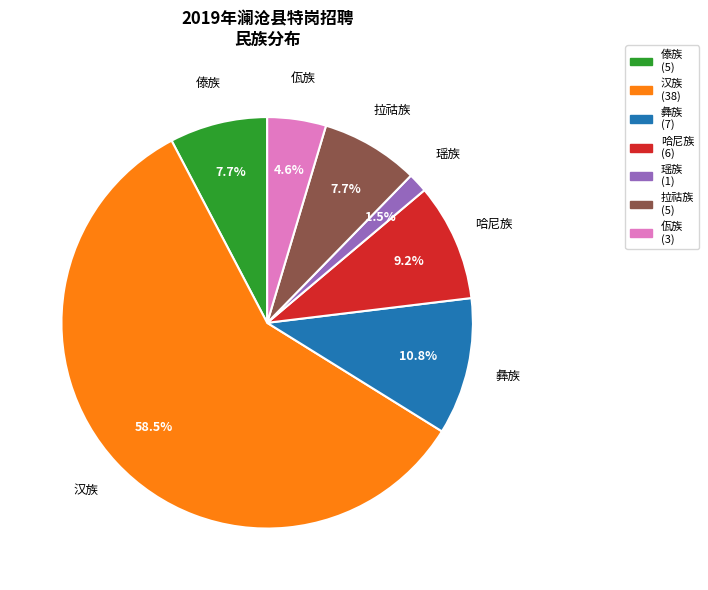

Count the number of slices in the pie.

7